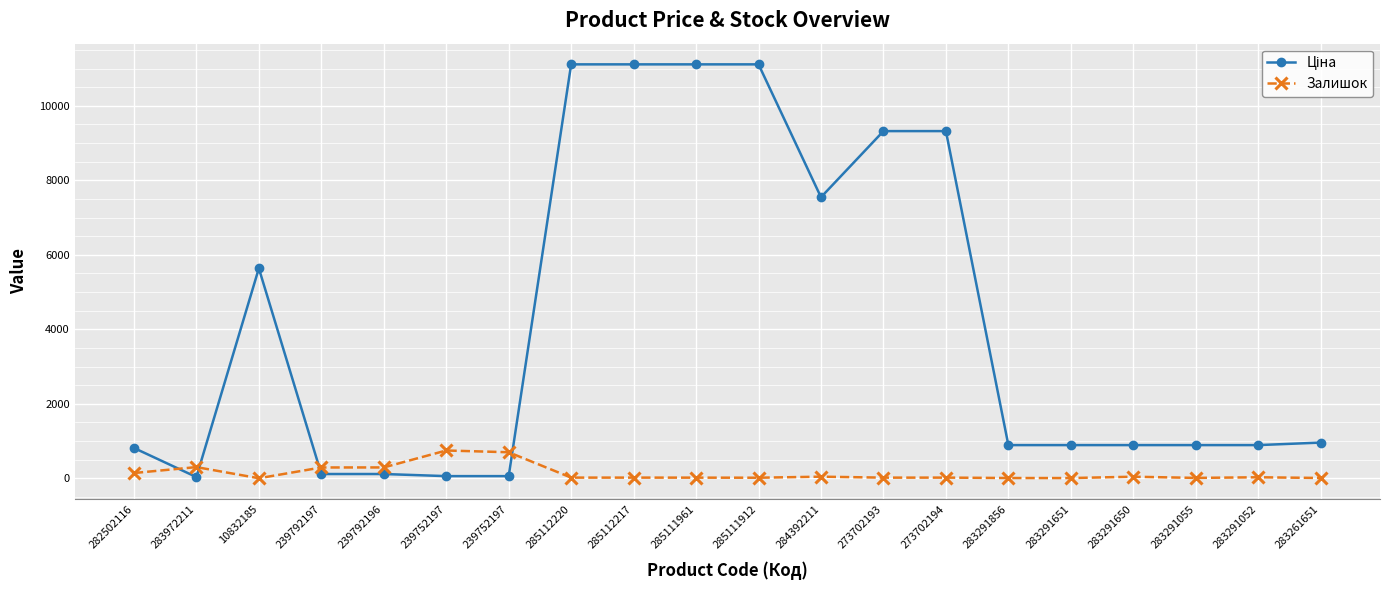

How many lines are shown in the chart?

2